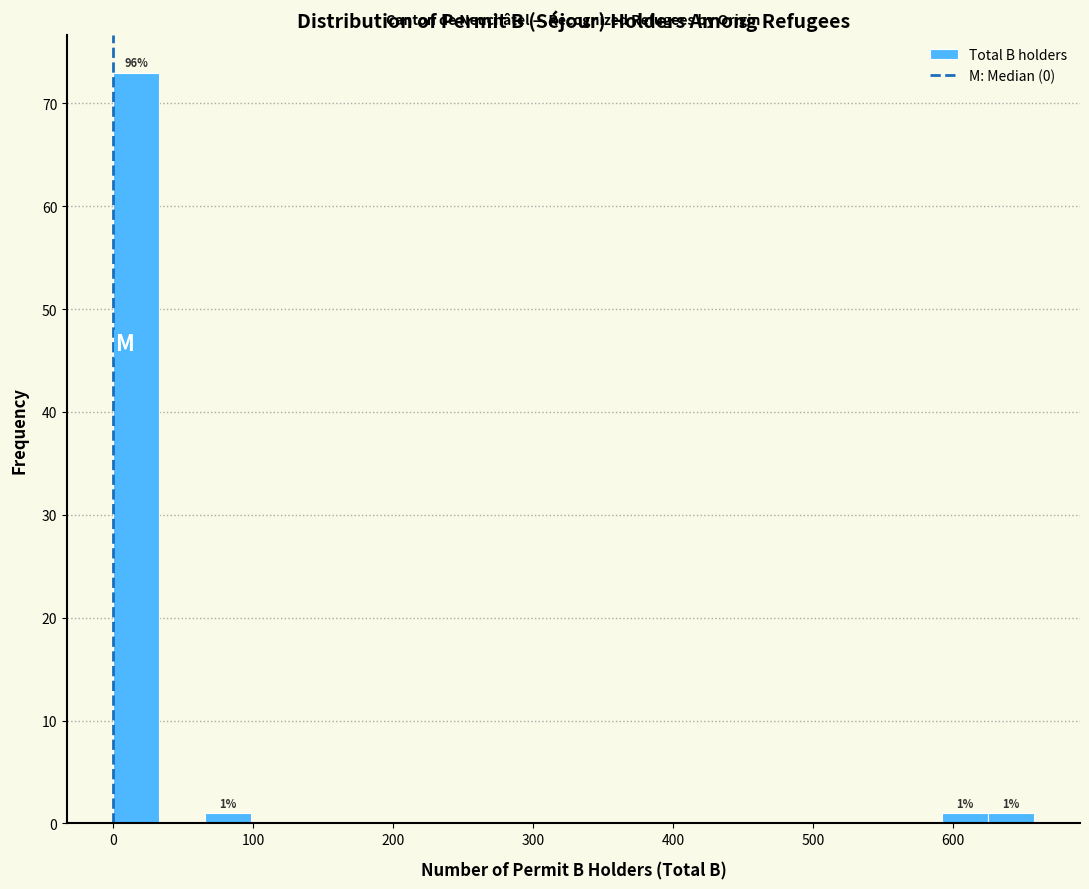

Around what value on the x-axis is the tallest bar? Give the approximate position of its centre, as read against the axis.

20